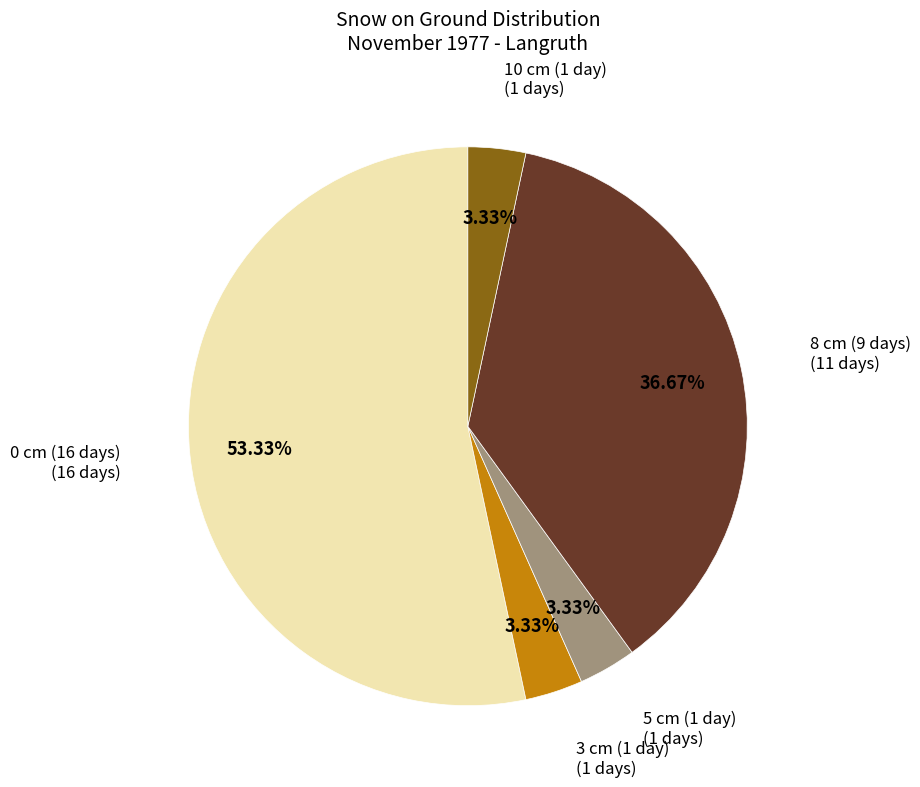

Does any single category account for the majority?

Yes